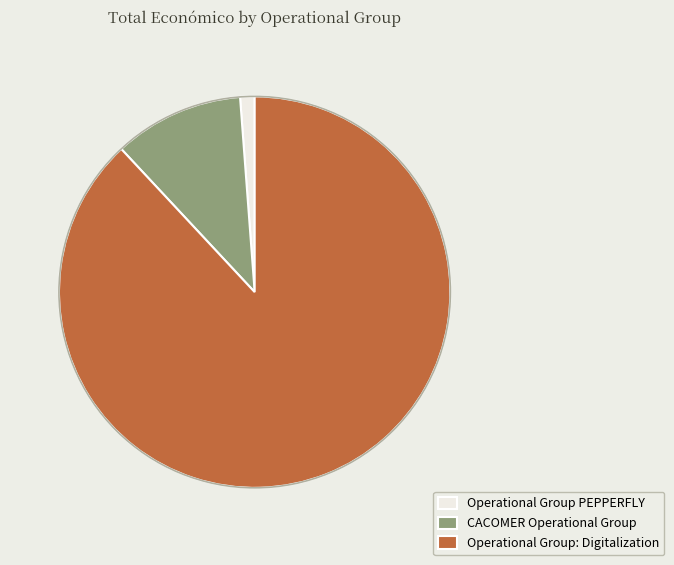

Does Operational Group PEPPERFLY account for over 50% of the chart?

No